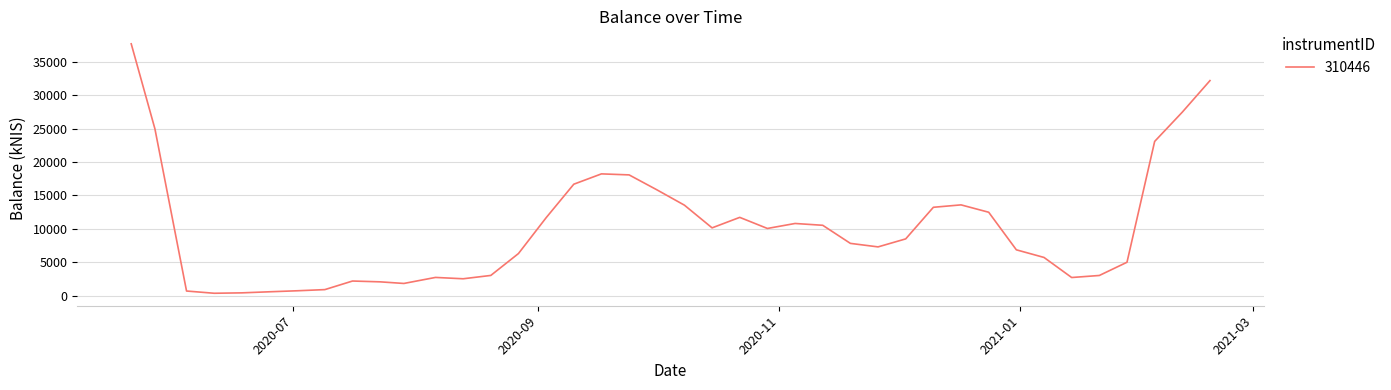

What is the greatest value displayed?

37735.1